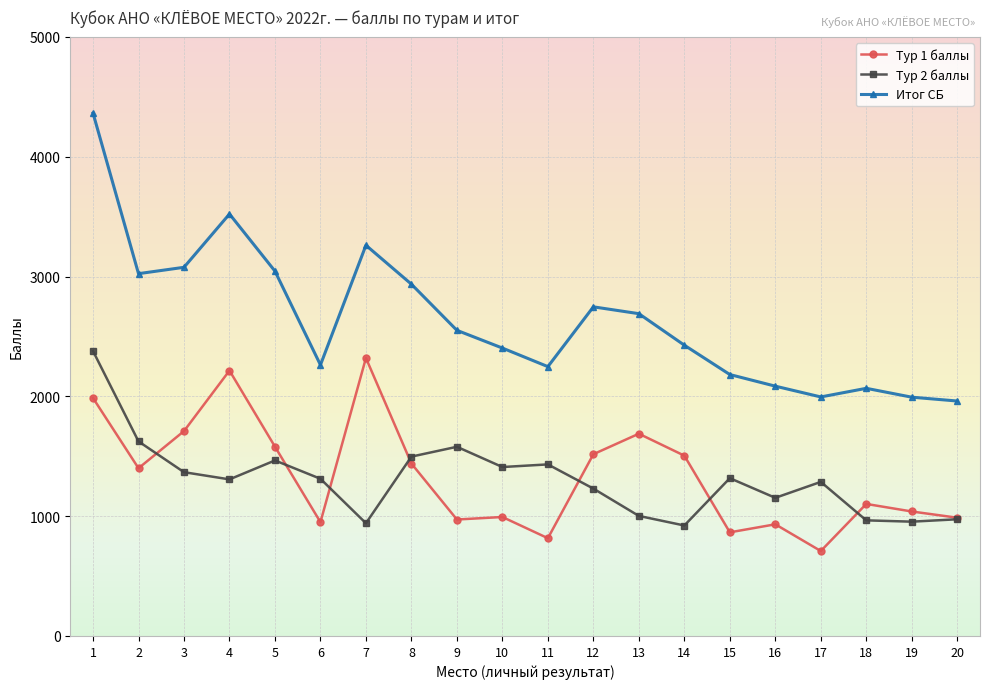

Where do Тур 2 баллы and Тур 1 баллы first cross each other?

2 and 3